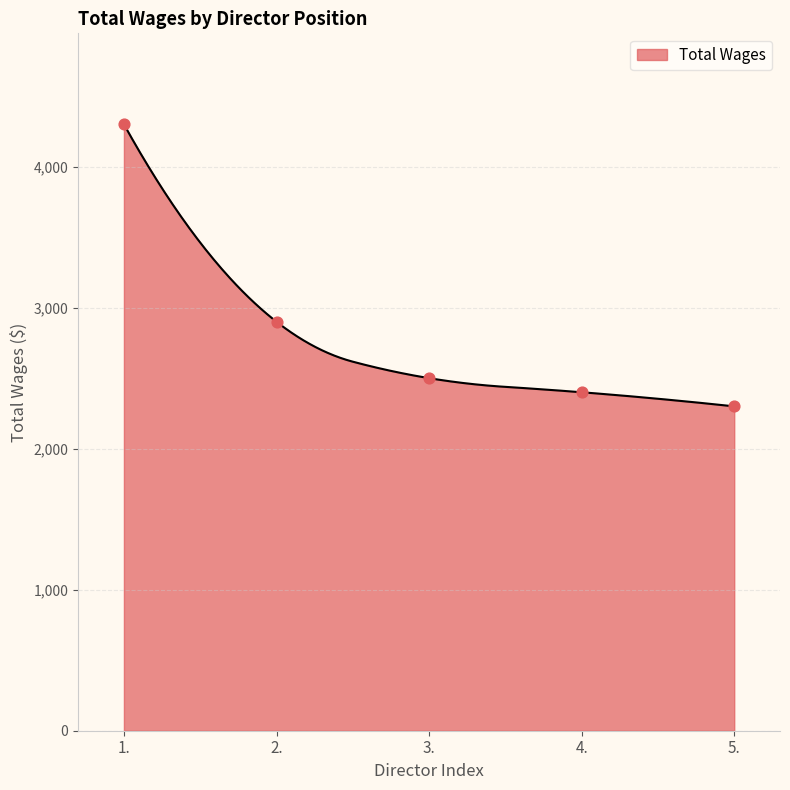

What is the ratio of the value at 4. to the value at 3.?

1.0